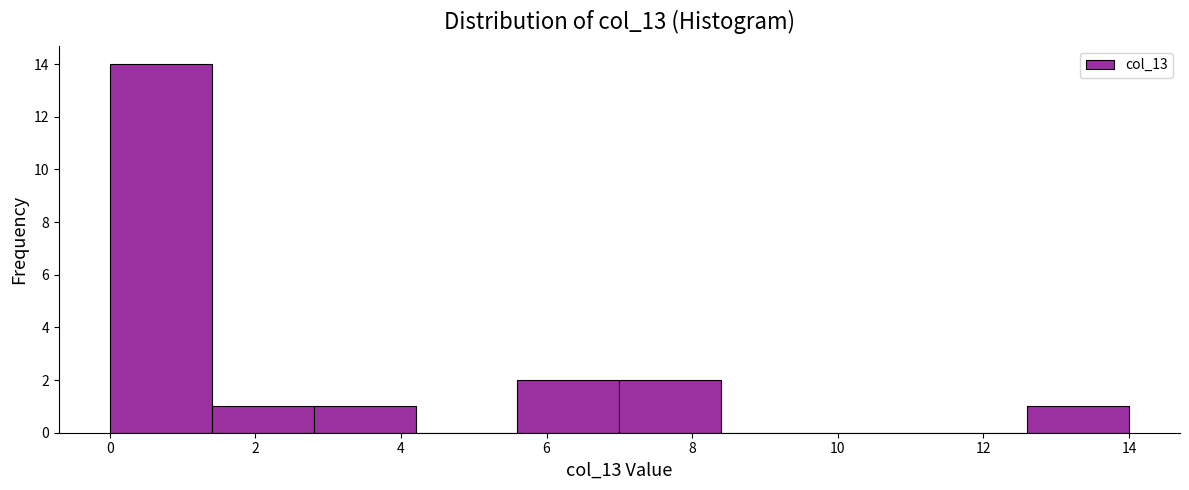

Over which range of the x-axis is the bar tallest?

0.0 to 1.4